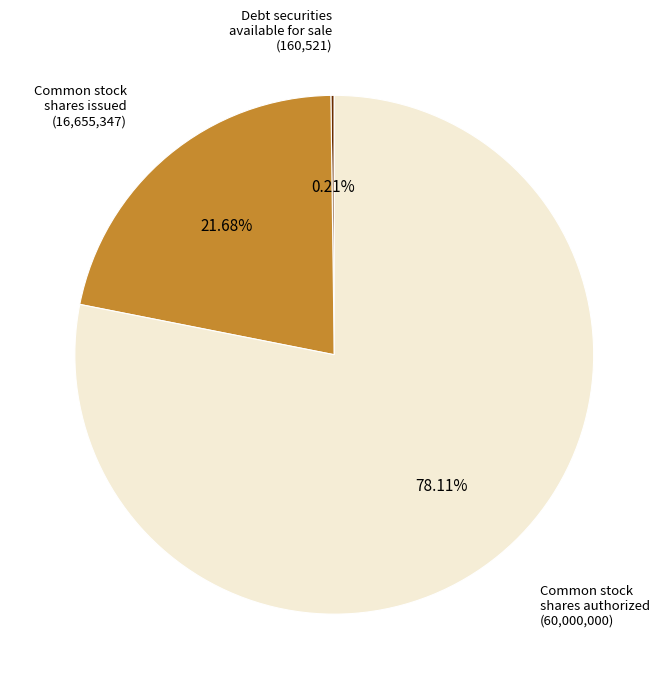

The Common stock shares issued slice represents 13% of the pie. True or false?

False